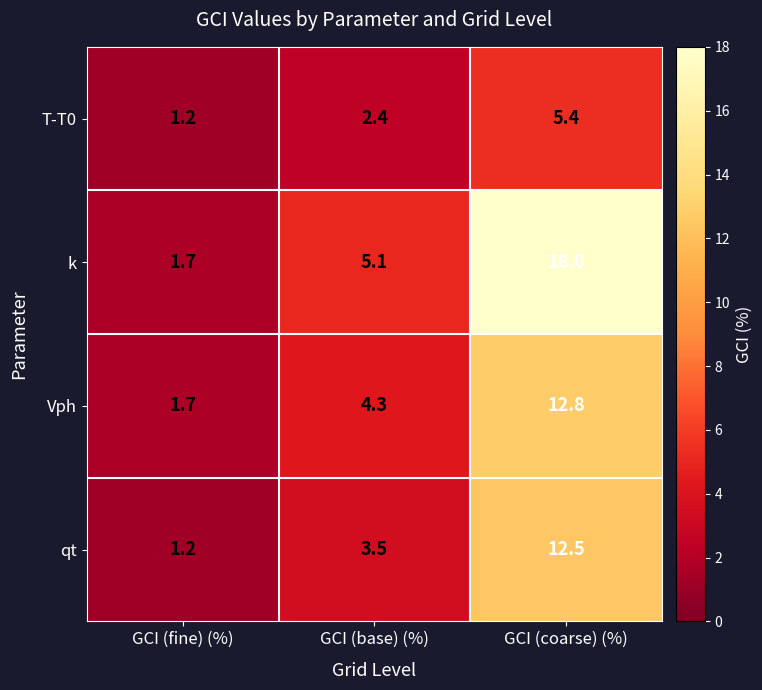

What is the spread (max minus min) of values at GCI (fine) (%)?

0.5